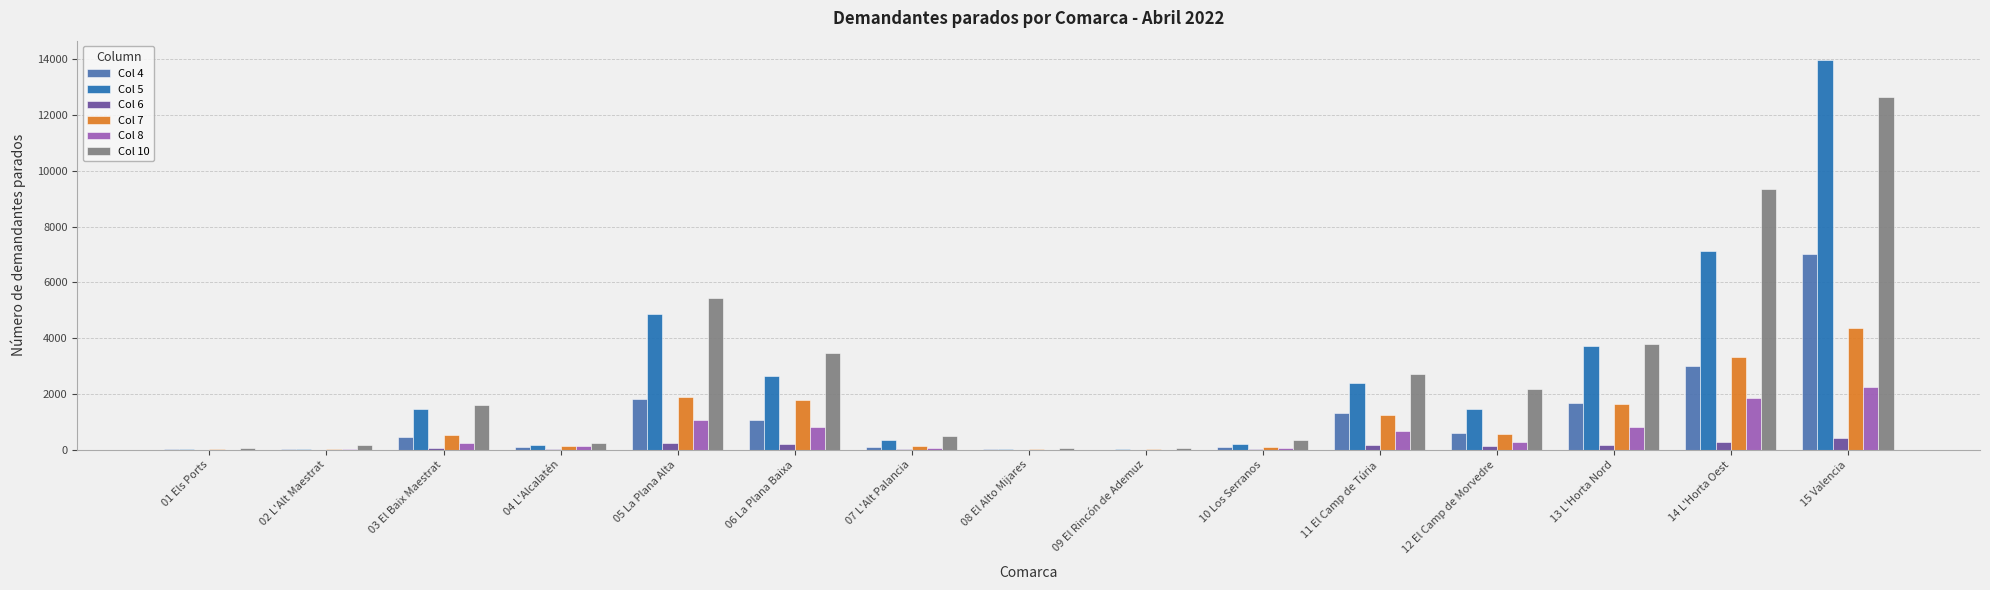

True or false: Col 7 has a value of 19 at 09 El Rincón de Ademuz.

True